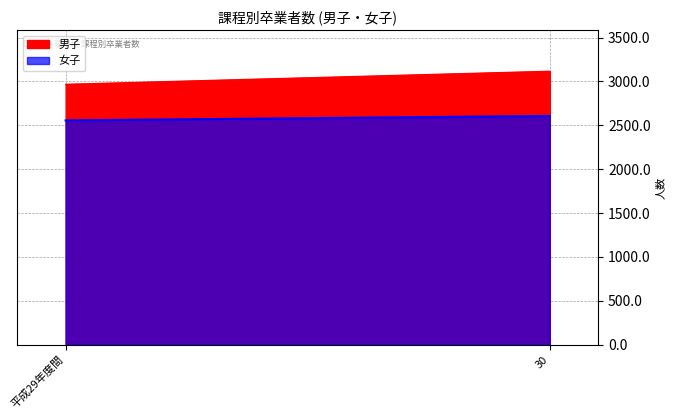

The 女子 series shows 529 at 30. True or false?

False